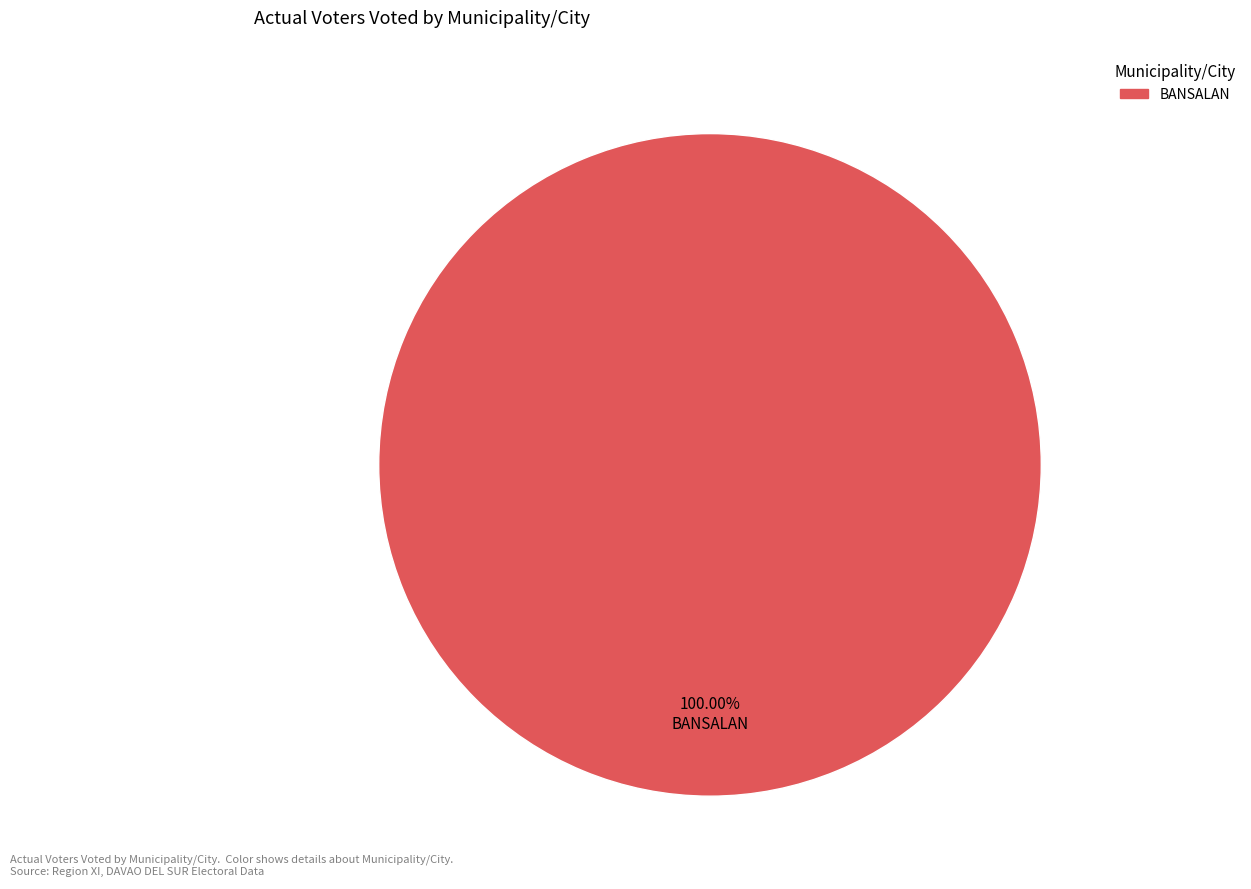

Does any single category account for the majority?

Yes